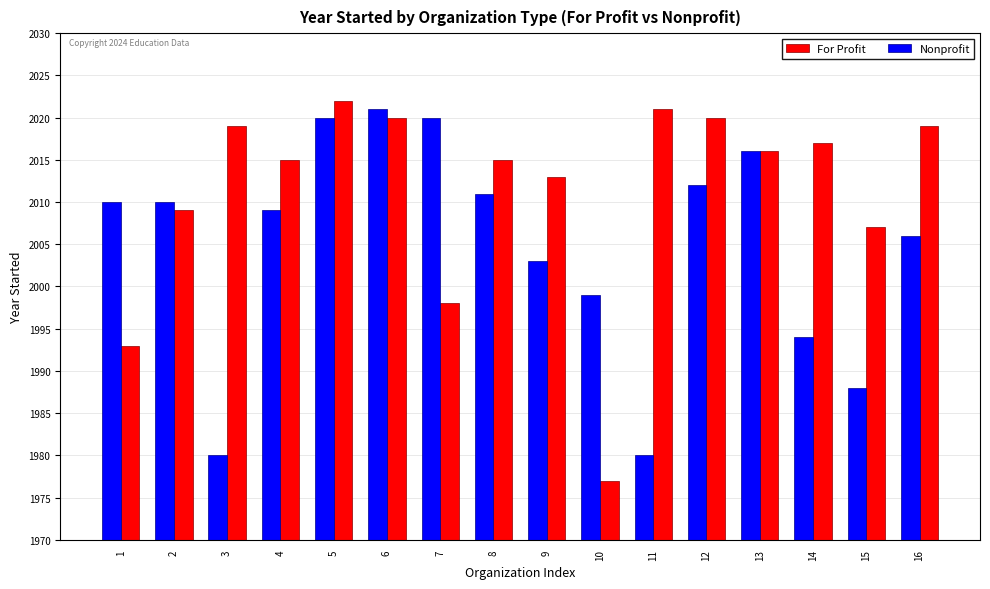

Which series changed the most between 4 and 6?

Nonprofit